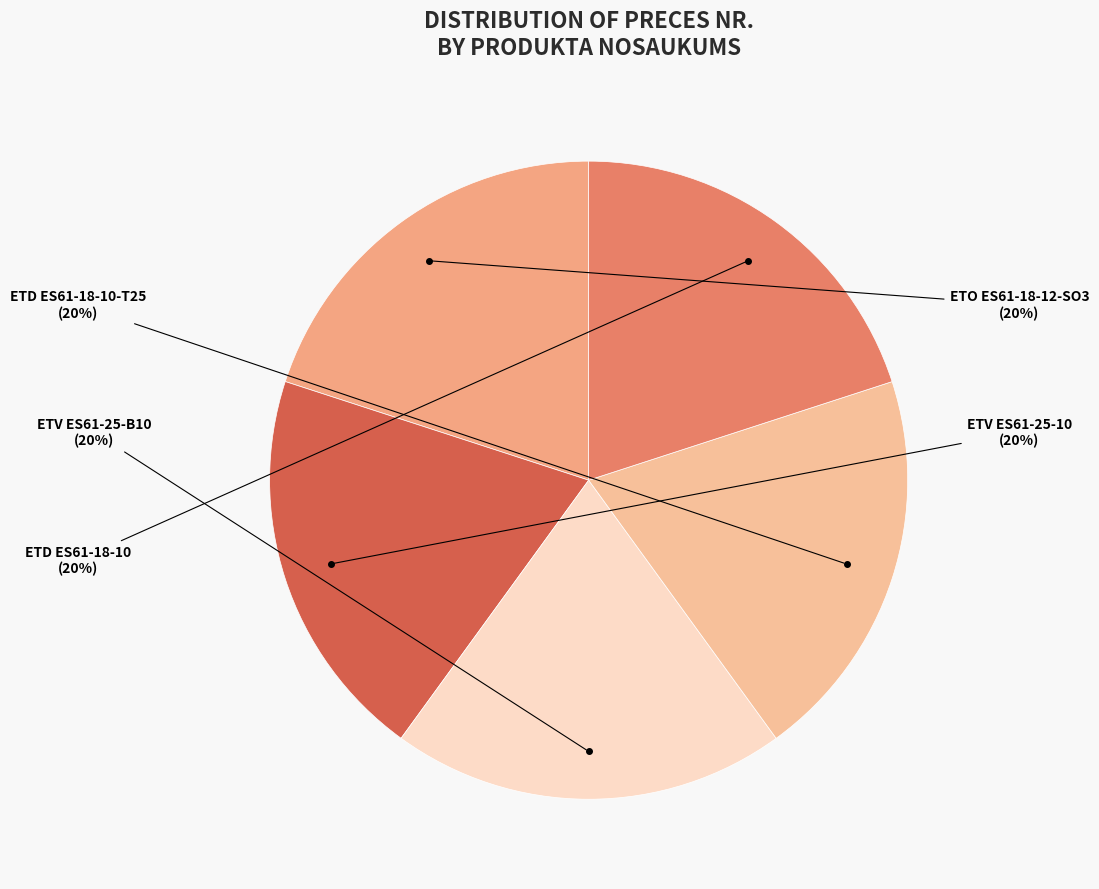

Rank the categories by value from lowest to highest.

ETO ES61-18-12-SO3, ETV ES61-25-10, ETV ES61-25-B10, ETD ES61-18-10-T25, ETD ES61-18-10